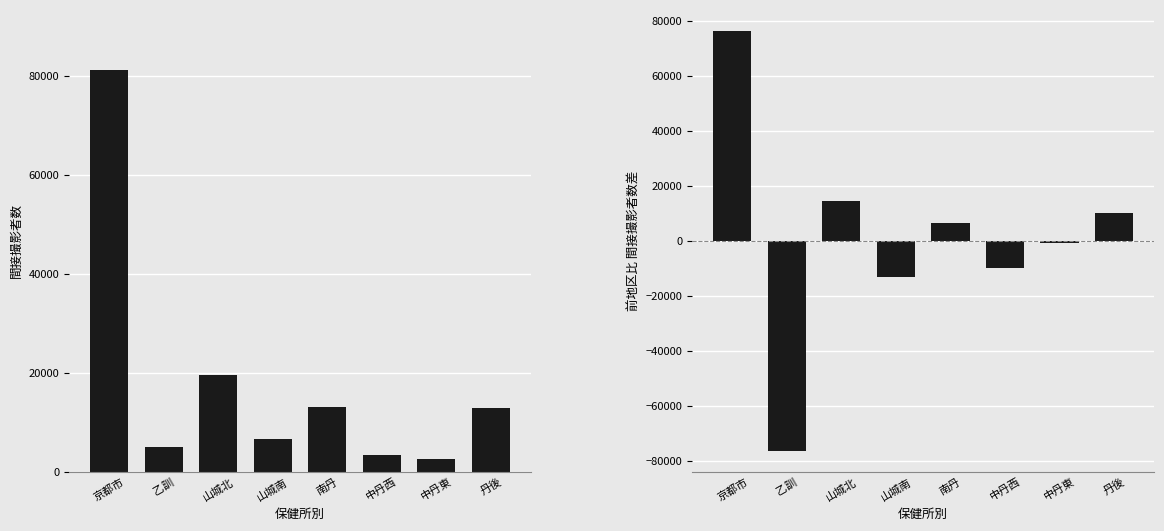

Which category has the lowest value across all series?

乙訓